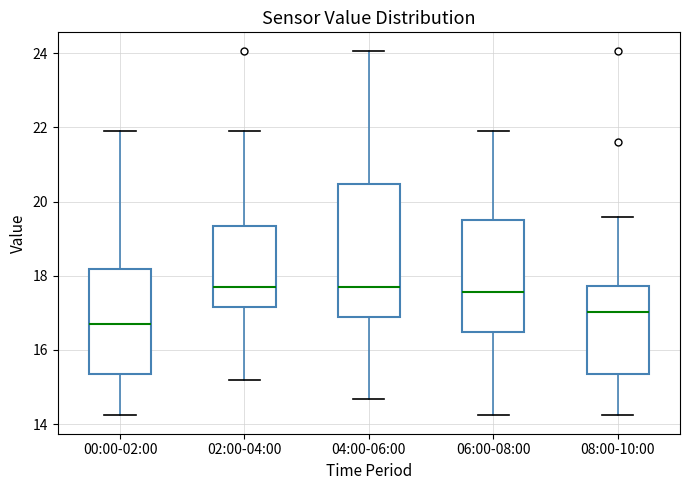

Reading left to right, transcribe this box plot: for each box, give where its median line is, the range the box spans, and where its two whiskers end, as read against the y-axis. The values are not printed on the chart, so give them approximately, as read against the axis.

00:00-02:00: median 16.6, box 15.4 to 18.2, whiskers 14.2 to 22.0
02:00-04:00: median 17.8, box 17.2 to 19.4, whiskers 15.2 to 22.0
04:00-06:00: median 17.8, box 16.8 to 20.4, whiskers 14.6 to 24.0
06:00-08:00: median 17.6, box 16.4 to 19.6, whiskers 14.2 to 22.0
08:00-10:00: median 17.0, box 15.4 to 17.8, whiskers 14.2 to 19.6